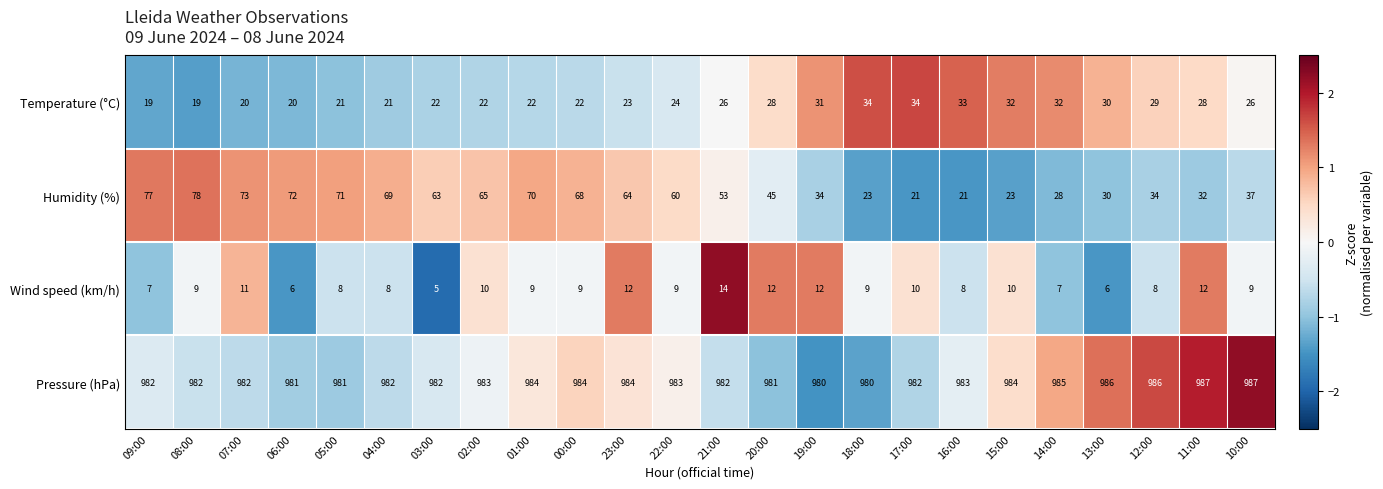

Which series has the largest total across all categories?

Pressure (hPa)